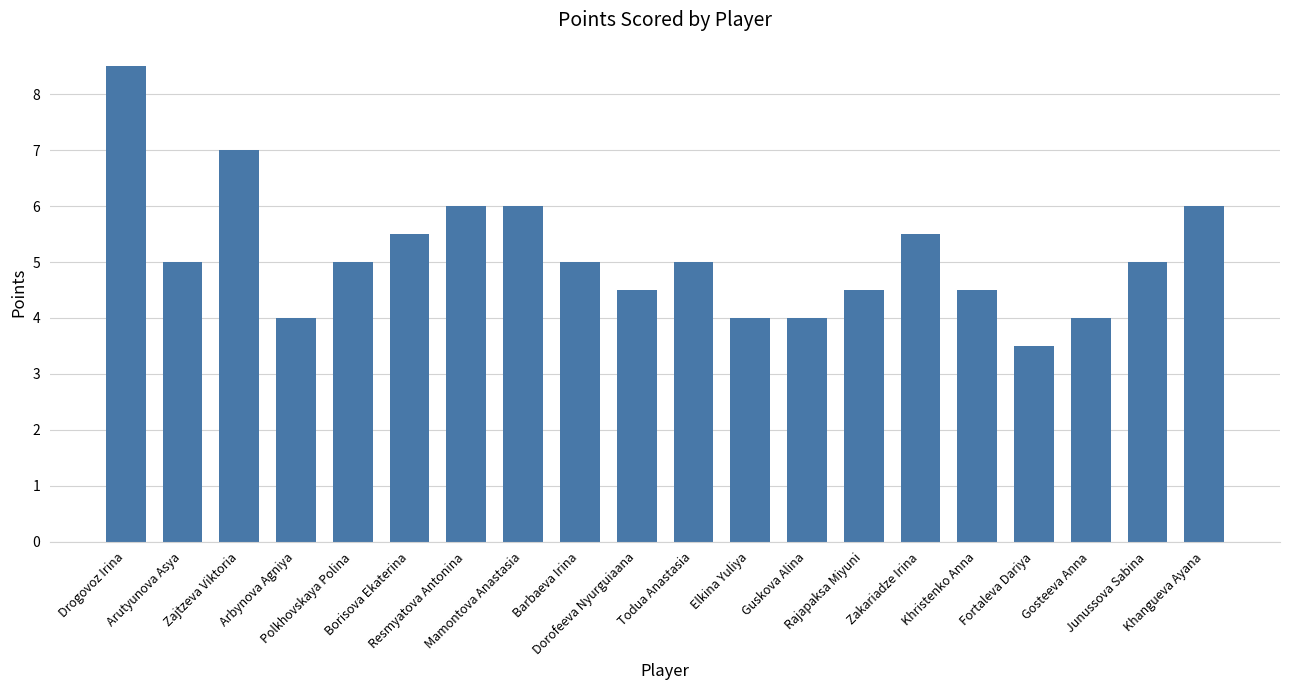

Does the chart contain any negative values?

No